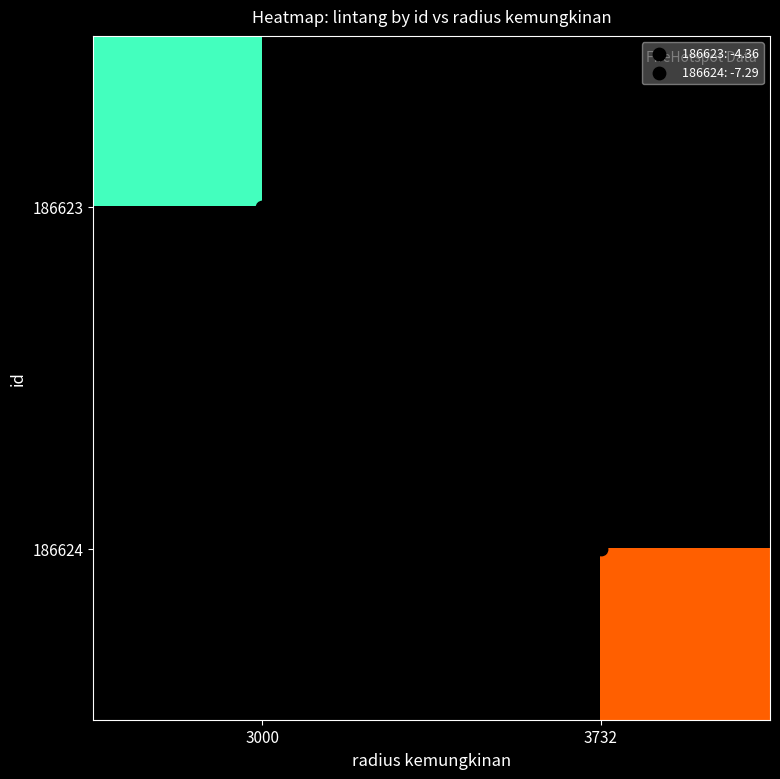

Which series has the largest range (max minus min)?

186623